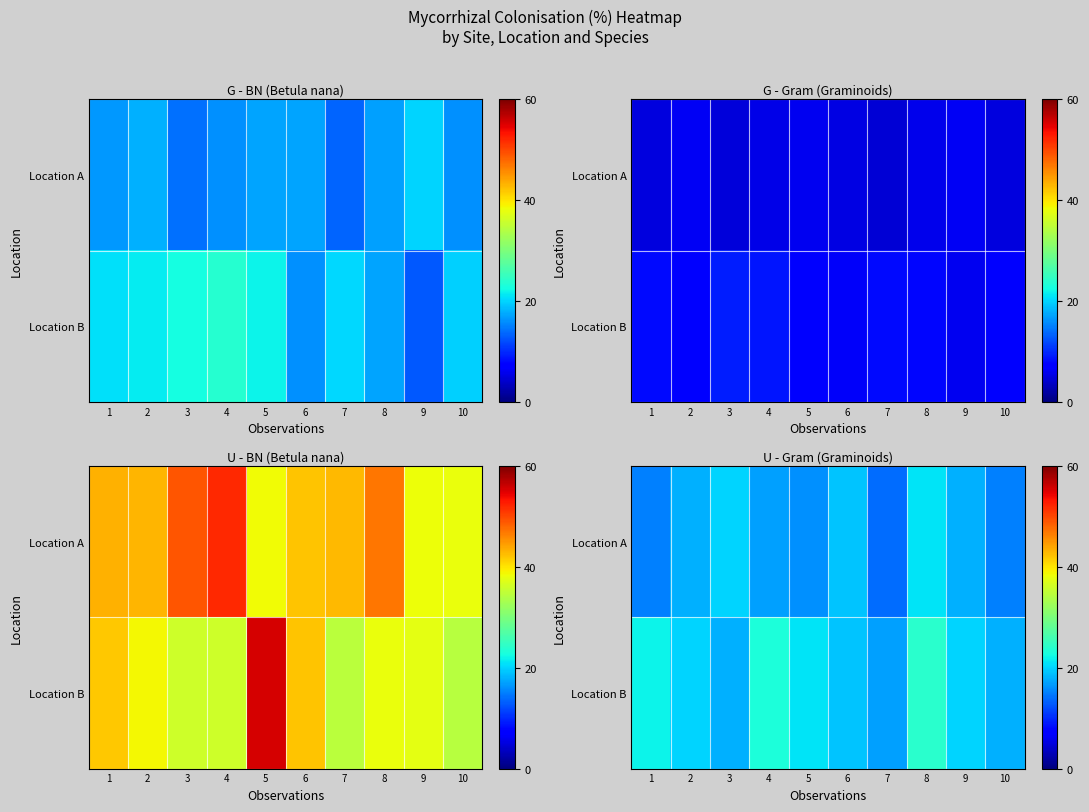

The value of Location B at 8 is 35. True or false?

False